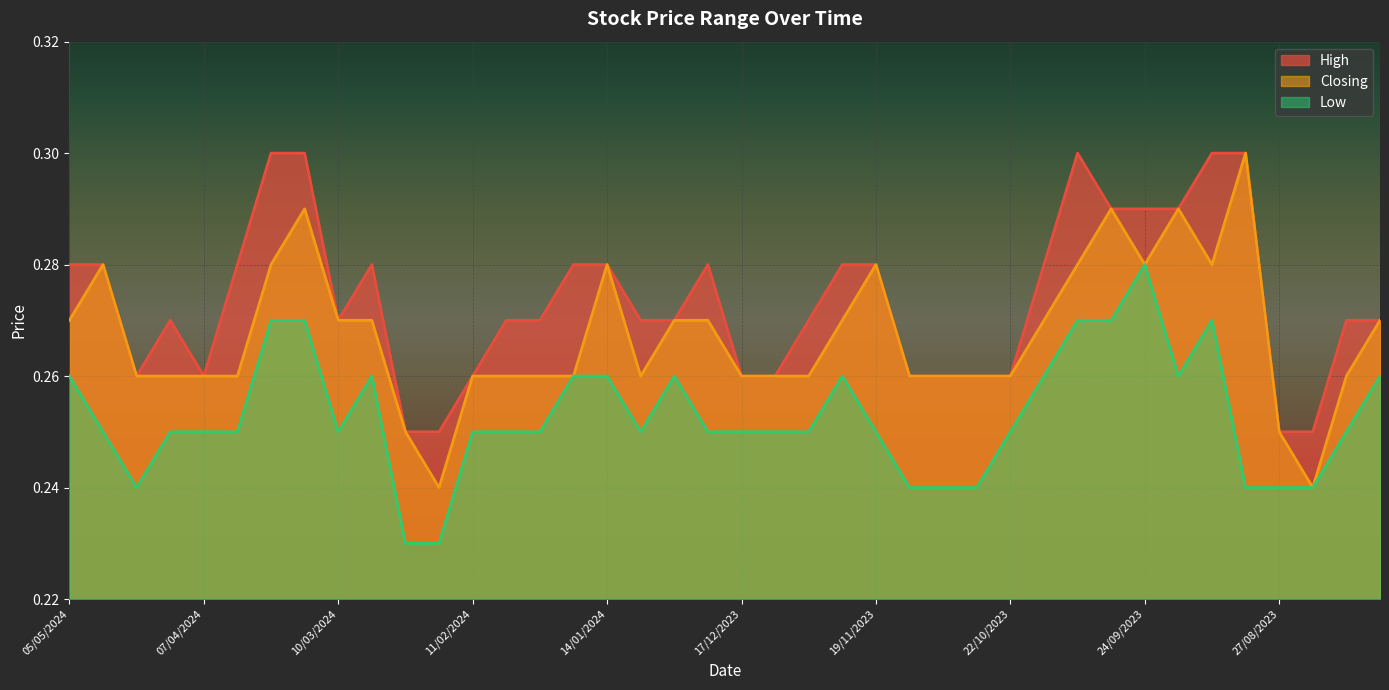

Rank the categories by High value from highest to lowest.

24/03/2024, 17/03/2024, 08/10/2023, 10/09/2023, 03/09/2023, 01/10/2023, 24/09/2023, 17/09/2023, 05/05/2024, 28/04/2024, 31/03/2024, 03/03/2024, 21/01/2024, 14/01/2024, 24/12/2023, 26/11/2023, 19/11/2023, 15/10/2023, 14/04/2024, 10/03/2024, 04/02/2024, 28/01/2024, 07/01/2024, 31/12/2023, 03/12/2023, 13/08/2023, 06/08/2023, 21/04/2024, 07/04/2024, 11/02/2024, 17/12/2023, 10/12/2023, 12/11/2023, 05/11/2023, 29/10/2023, 22/10/2023, 25/02/2024, 18/02/2024, 27/08/2023, 20/08/2023